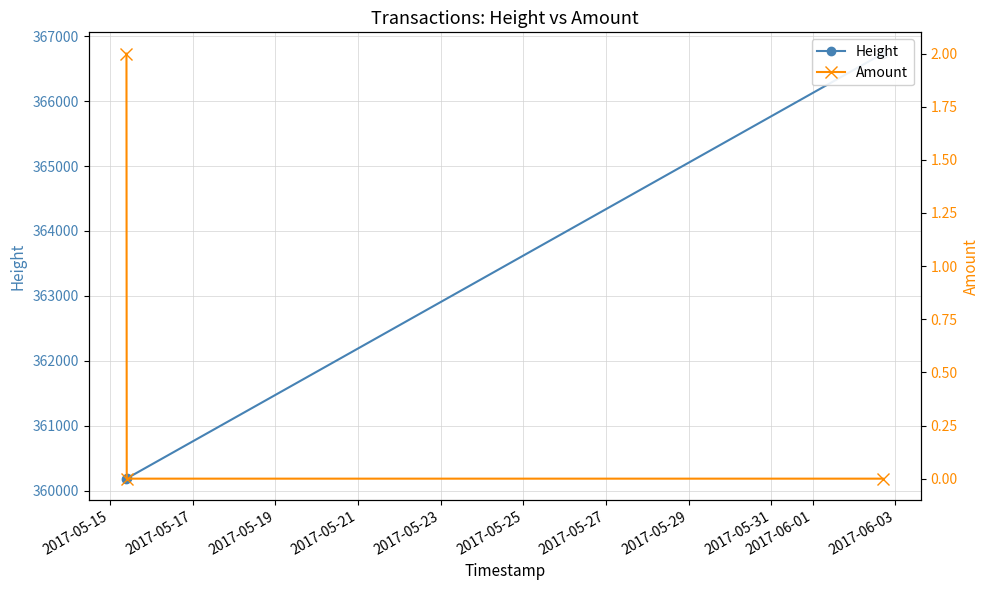

Rank the series at 2017-05-17 from lowest to highest value.

Amount, Height